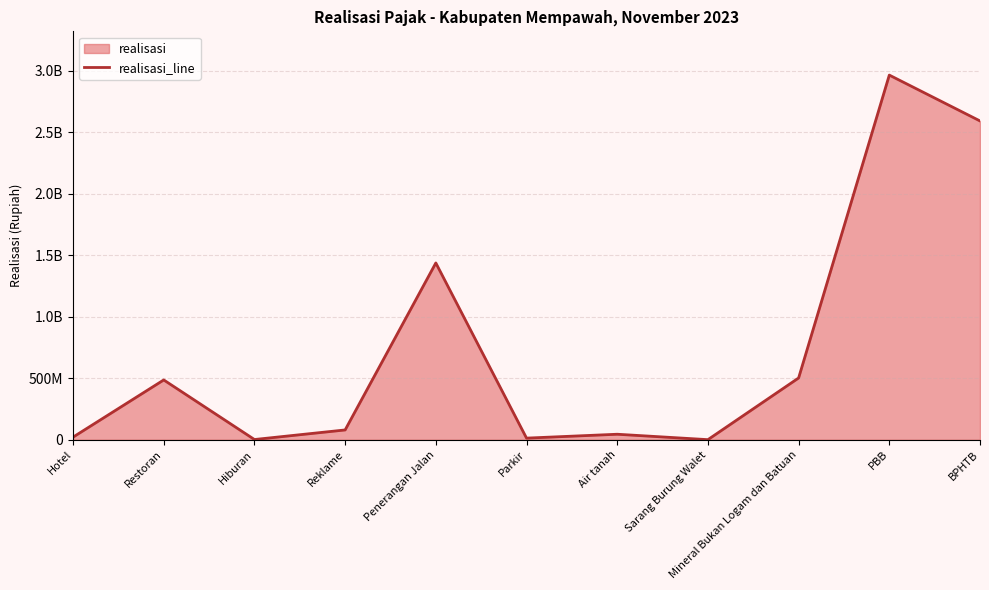

What is the average value?

740510258